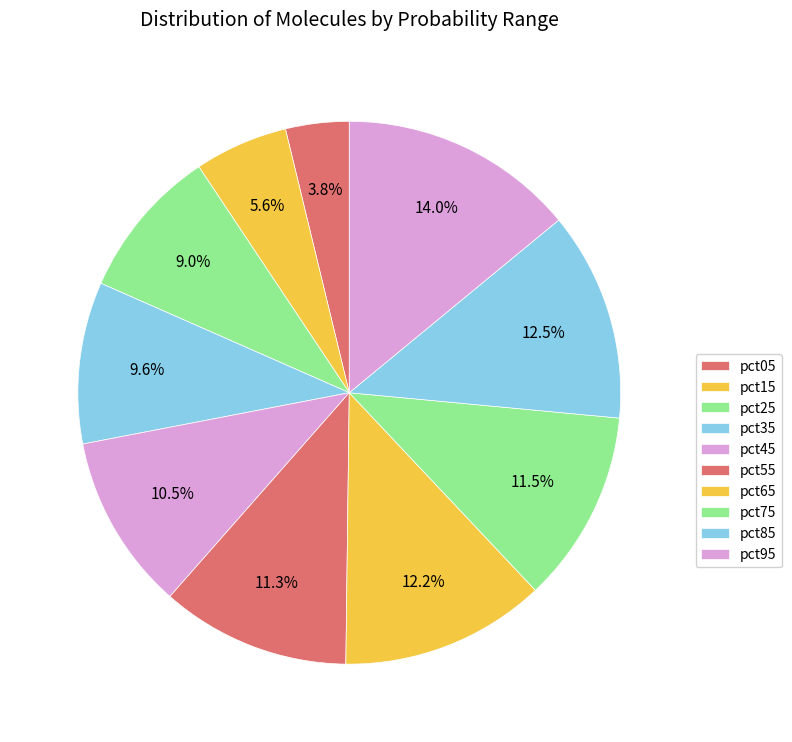

What percentage is NOT represented by pct15?

94.4%